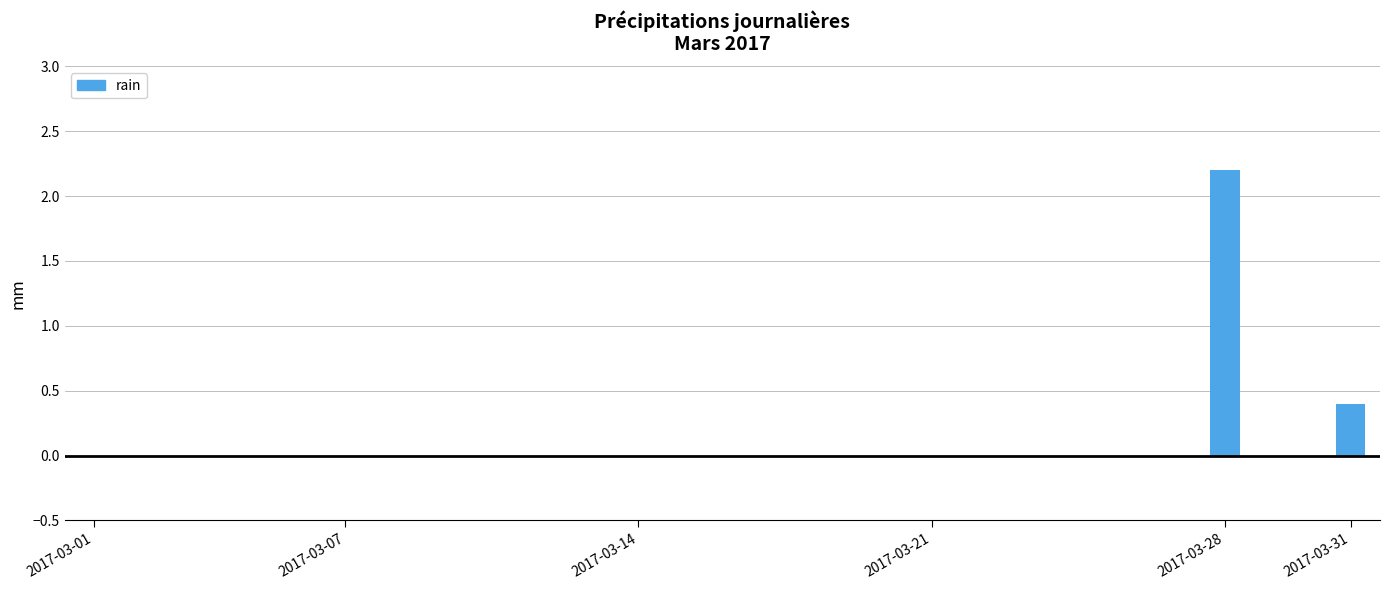

What is the greatest value displayed?

2.2